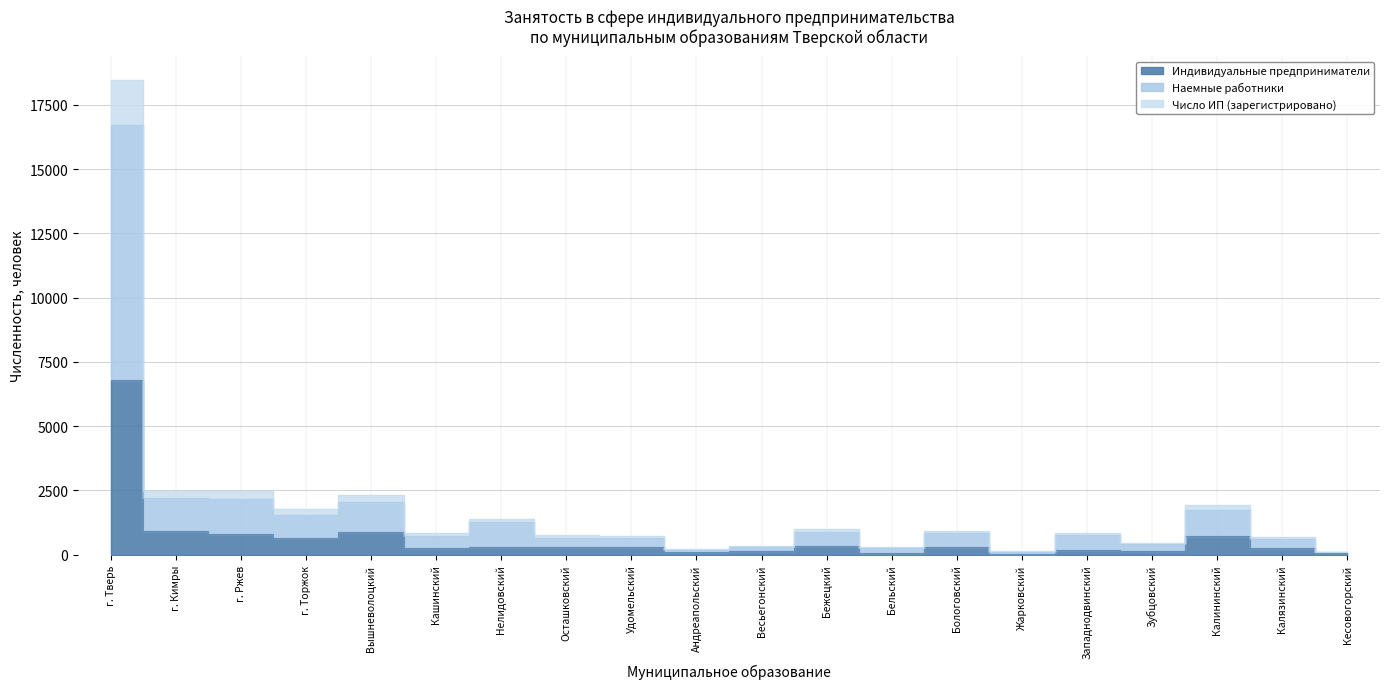

The value of Индивидуальные предприниматели at Андреапольский is 95.0. True or false?

True